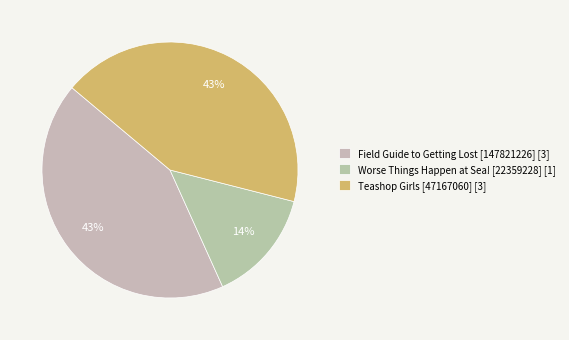

Does any single category account for the majority?

No